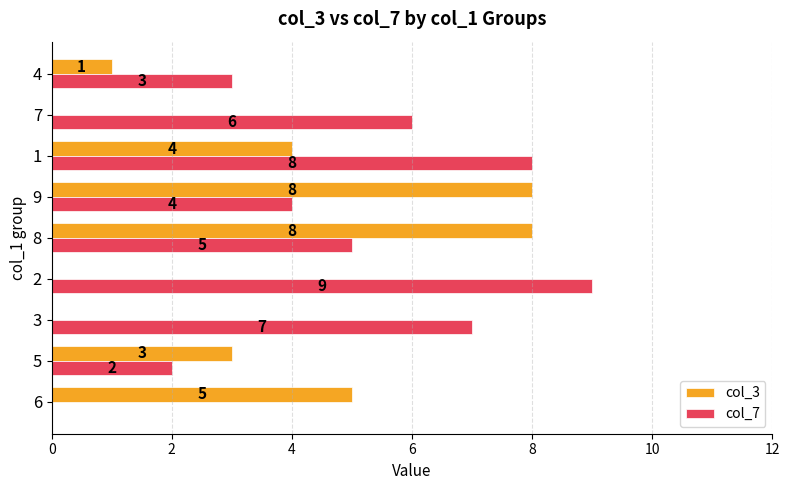

How many positive values does the col_3 series have?

6